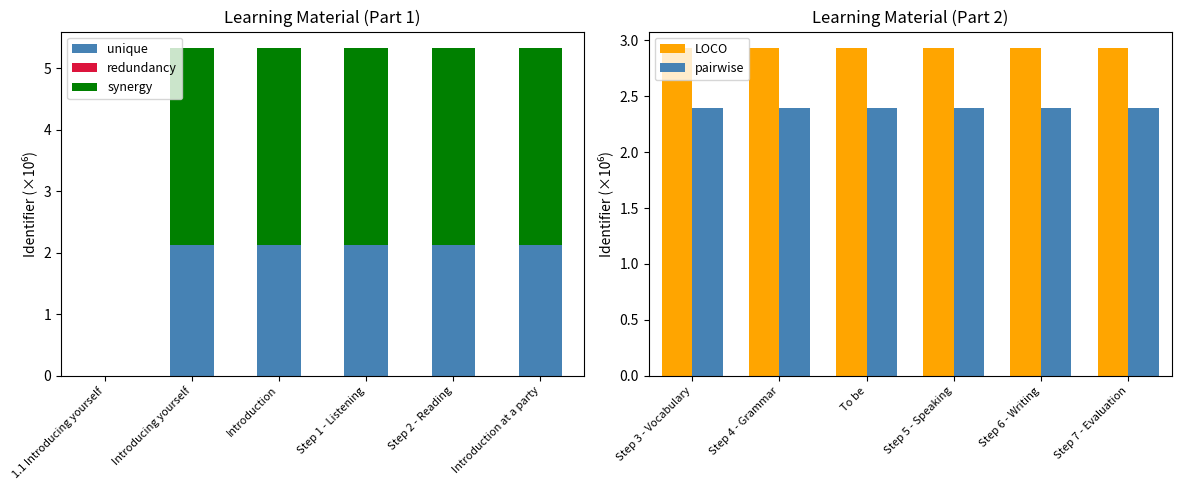

Count the number of data series in this chart.

5